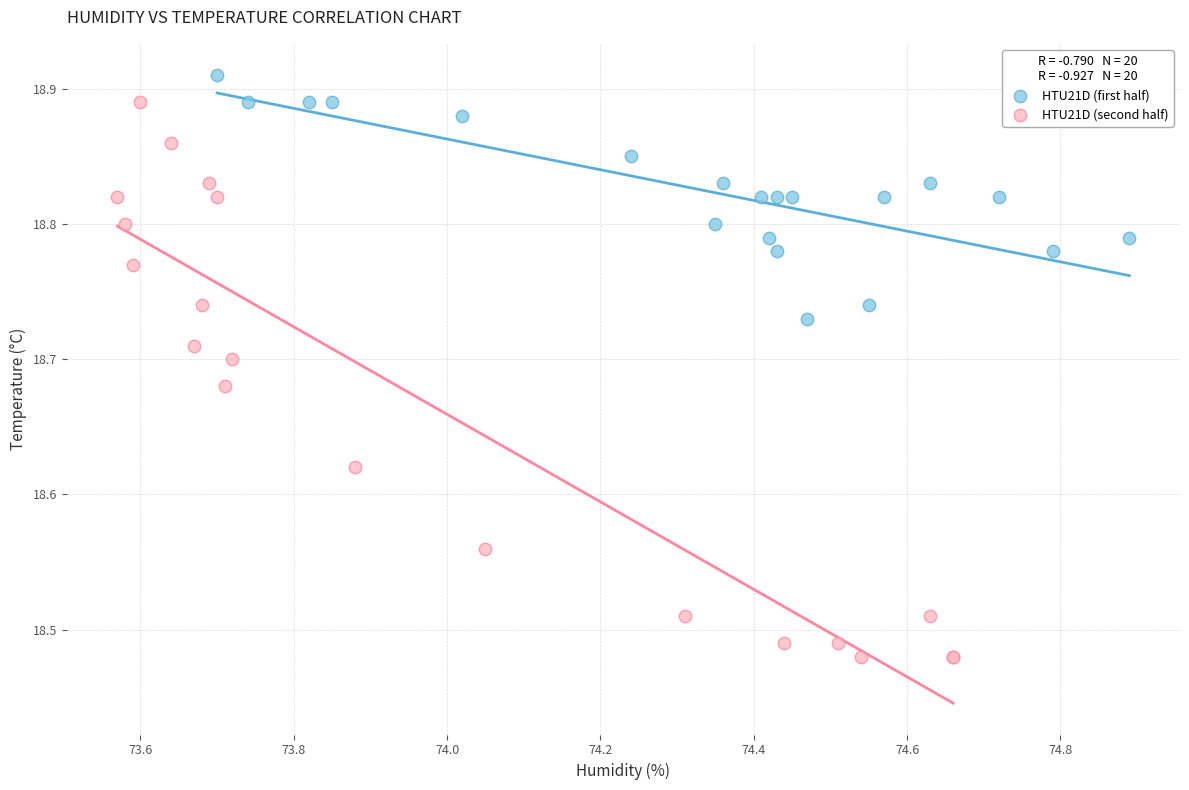

Which series contains the lowest Y value?

HTU21D (second half)